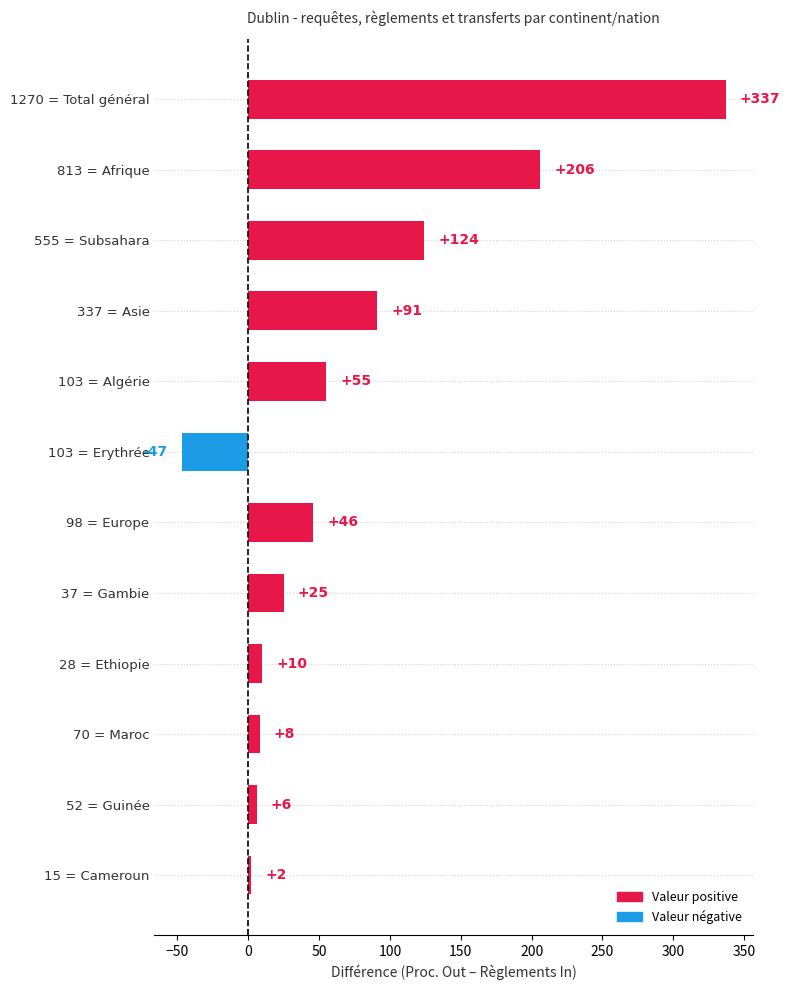

What is the difference between the maximum and second lowest values?

335